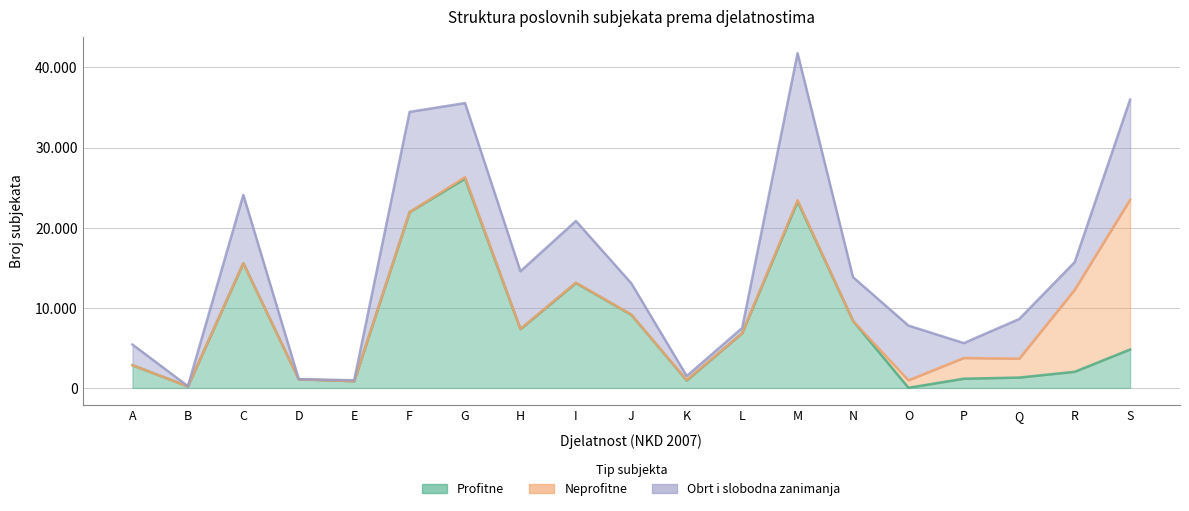

Where do Neprofitne and Profitne first cross each other?

N and O